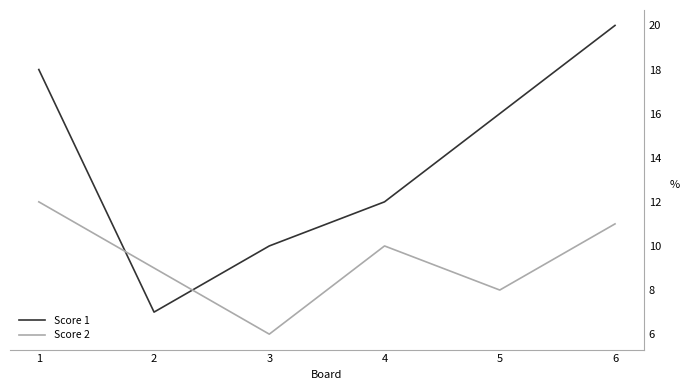

What is the difference between the second highest and minimum values in the Score 2 series?

5